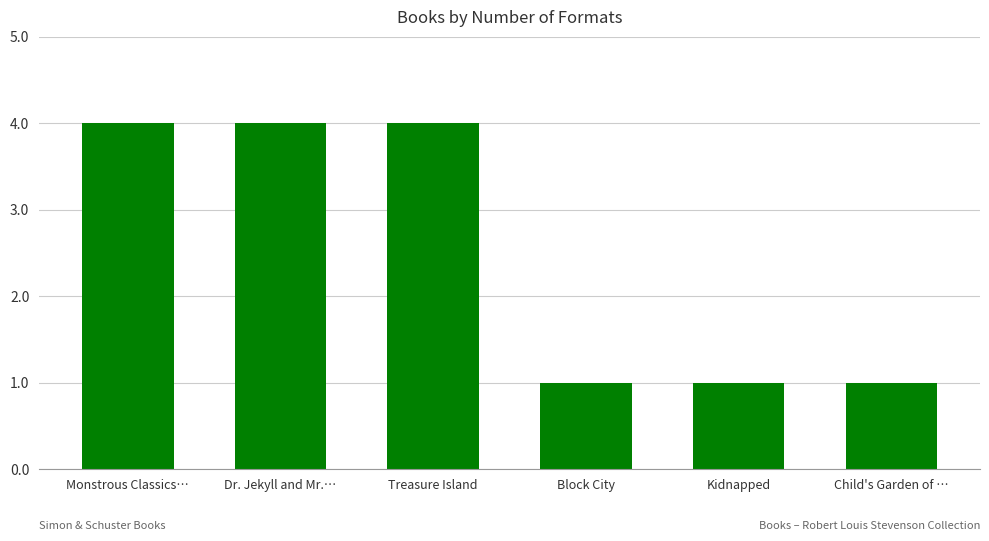

What is the smallest value displayed?

1